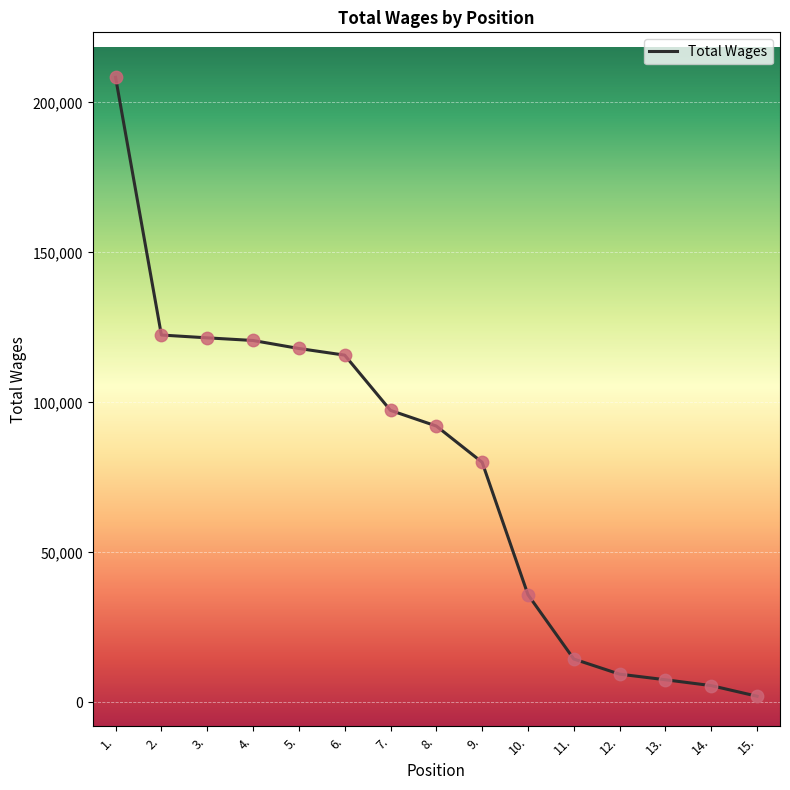

What is the change in value from 2. to 7.?

-25116